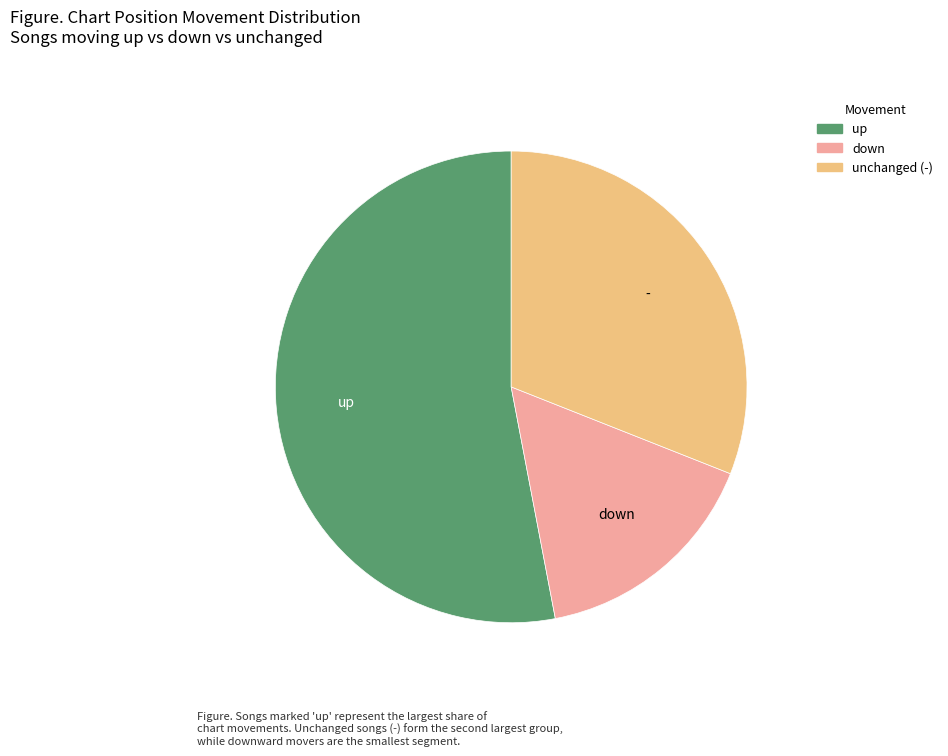

Does any single category account for the majority?

Yes